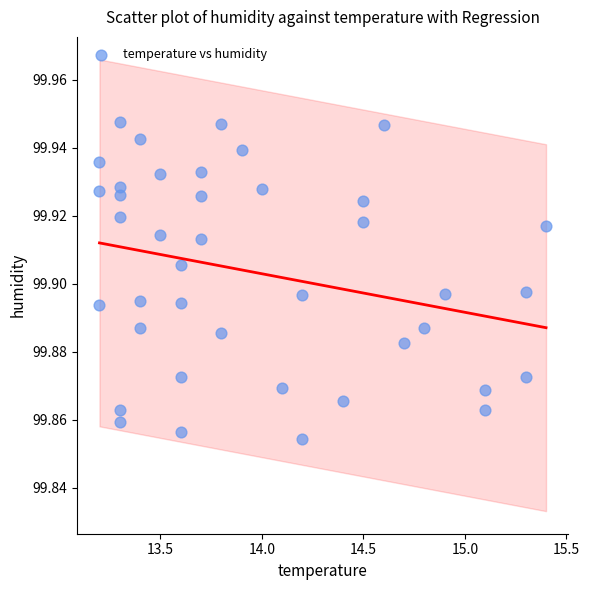

What is the range of X values (max minus min)?

2.2